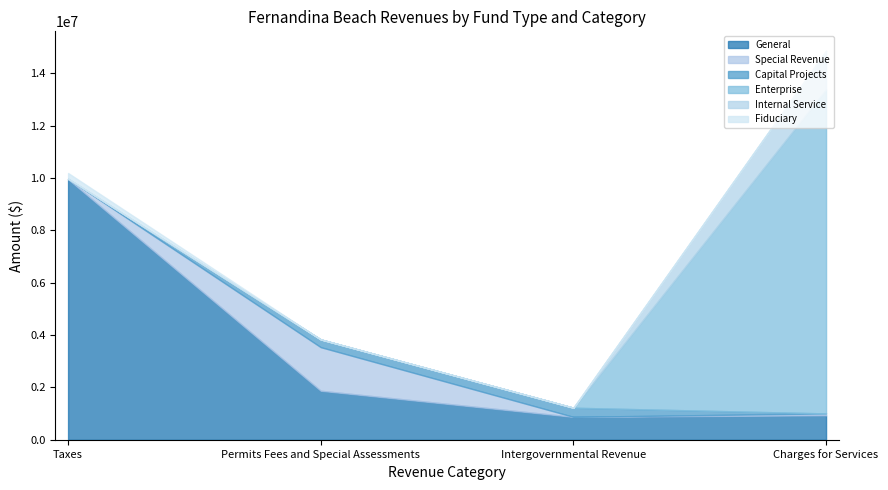

At which category is the sum across all series the highest?

Charges for Services